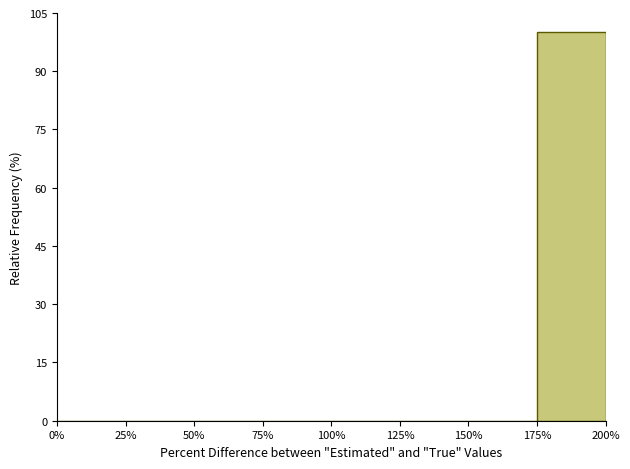

Reading left to right, list every bar in this chart as the range it spans on the x-axis followed by its height. The values are not printed on the chart, so give them approximately, as read against the axis.

0% to 25%: 0
25% to 50%: 0
50% to 75%: 0
75% to 100%: 0
100% to 125%: 0
125% to 150%: 0
150% to 175%: 0
175% to 200%: 100